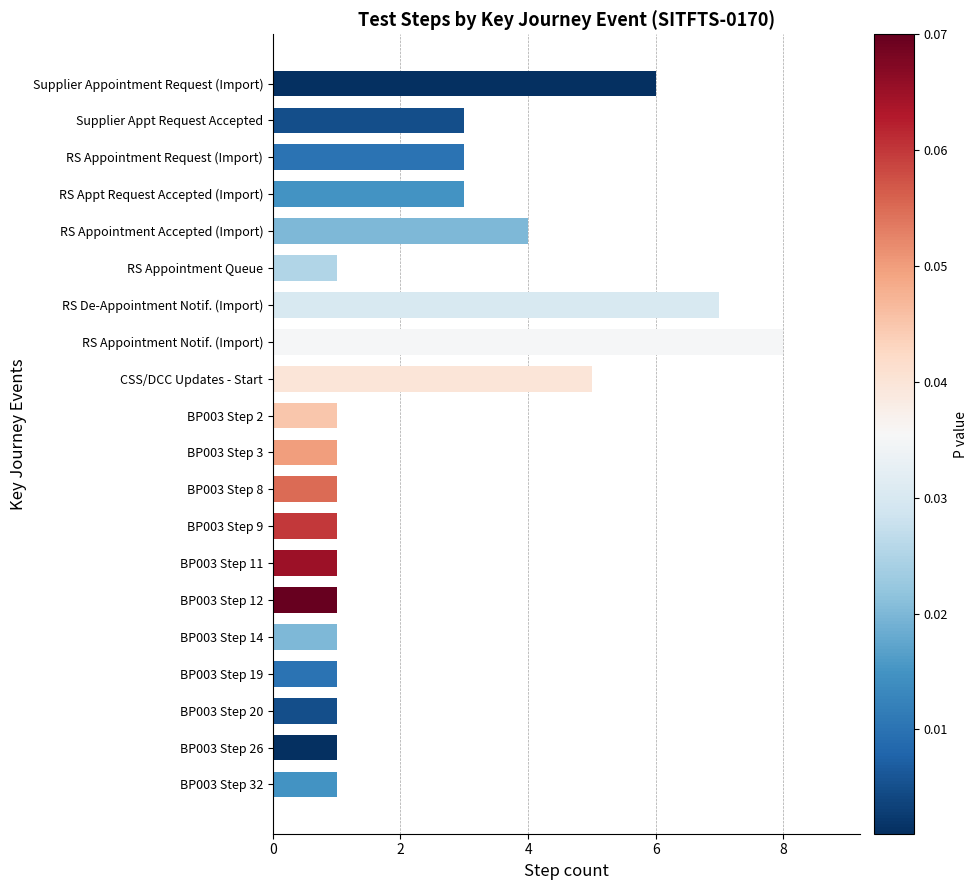

What position from the top is RS Appt Request Accepted (Import)?

4